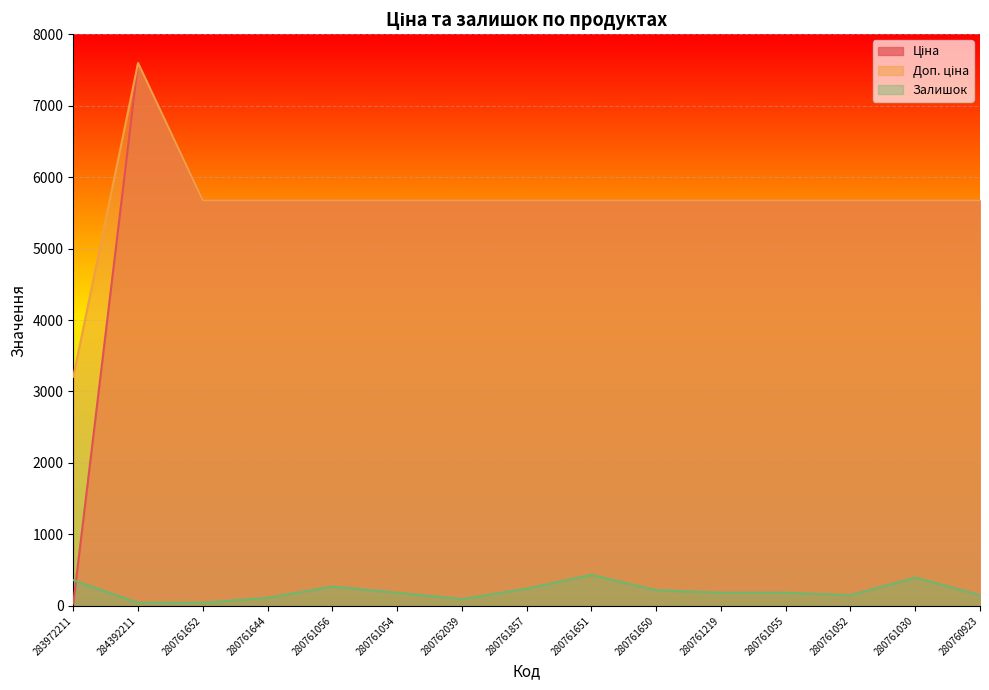

Where is Залишок nearest to the value 238?

280761857